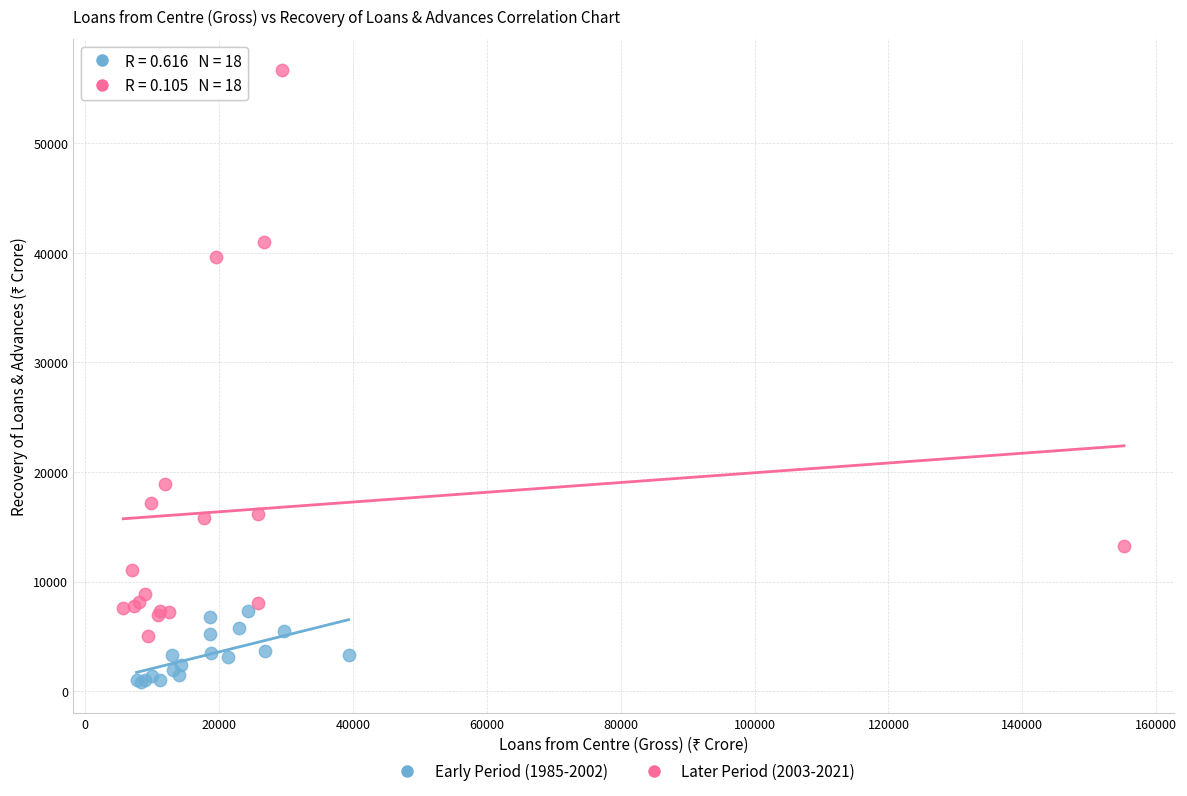

Which series has the largest Y range (max minus min)?

Later Period (2003-2021)